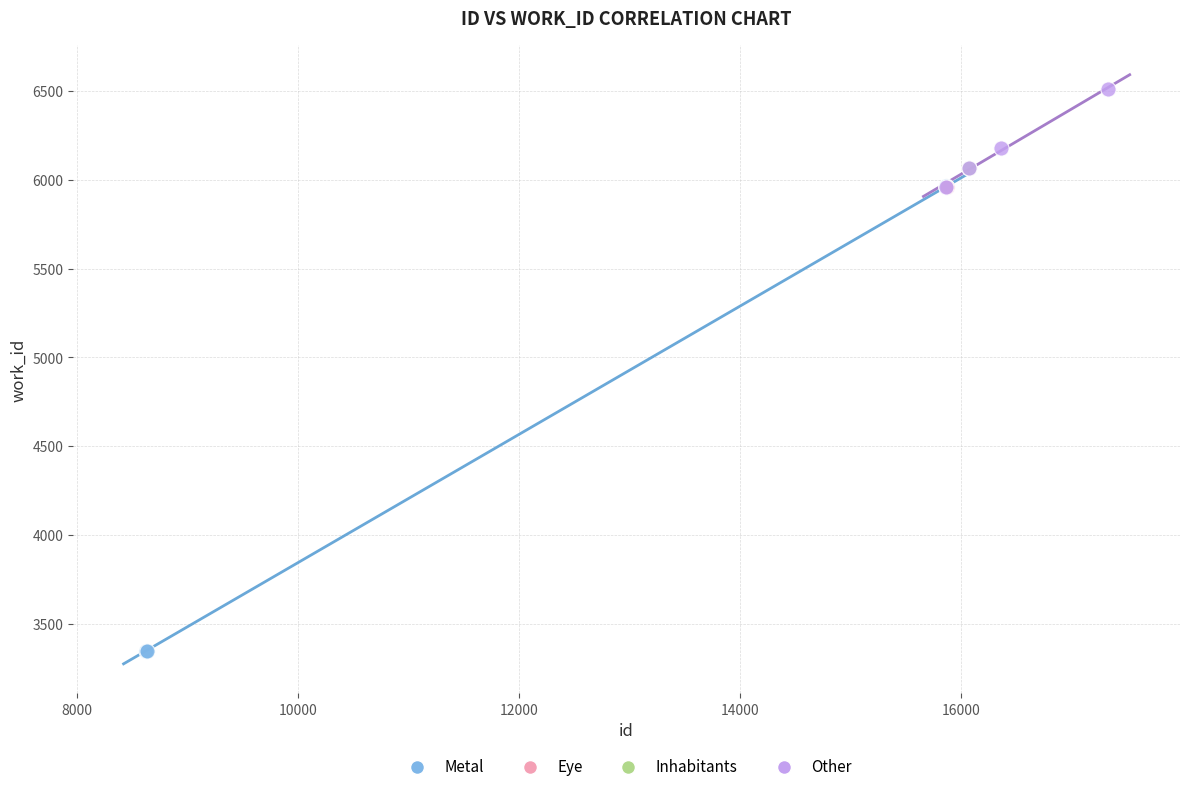

What are all the series names shown in the legend?

Metal, Eye, Inhabitants, Other